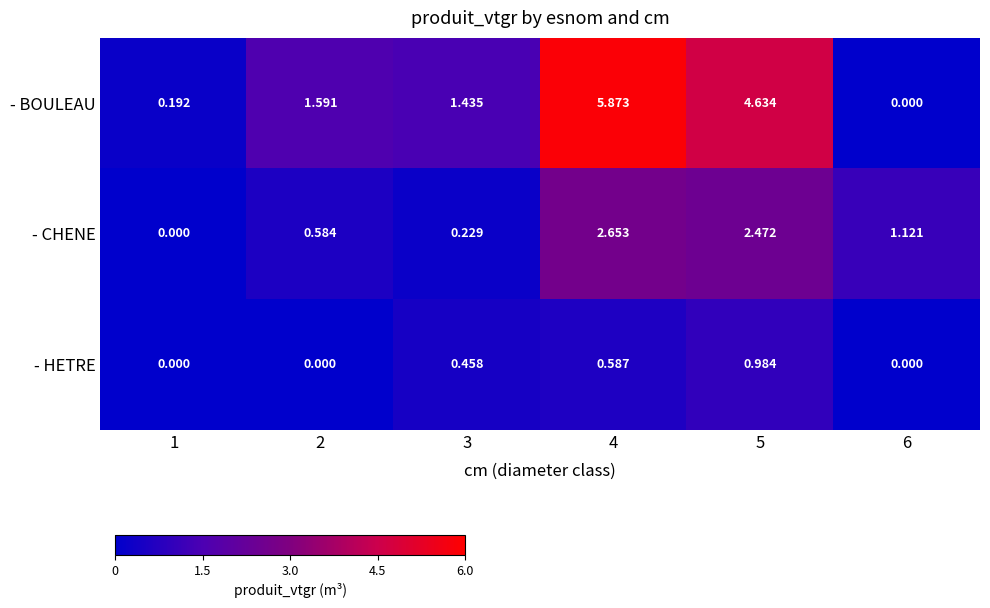

List the series in order of their overall mean, lowest first.

- HETRE, - CHENE, - BOULEAU